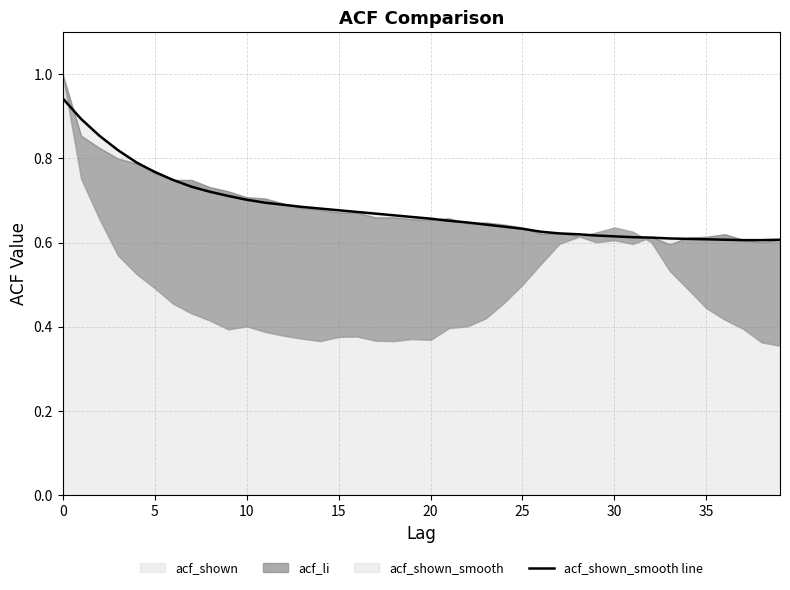

How many data points does each series have?

40